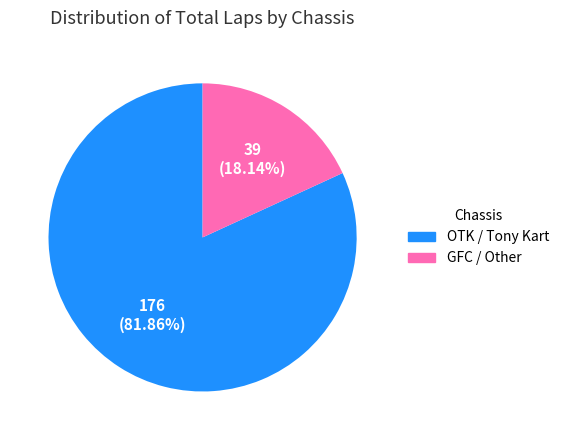

Is there a majority slice in this chart?

Yes